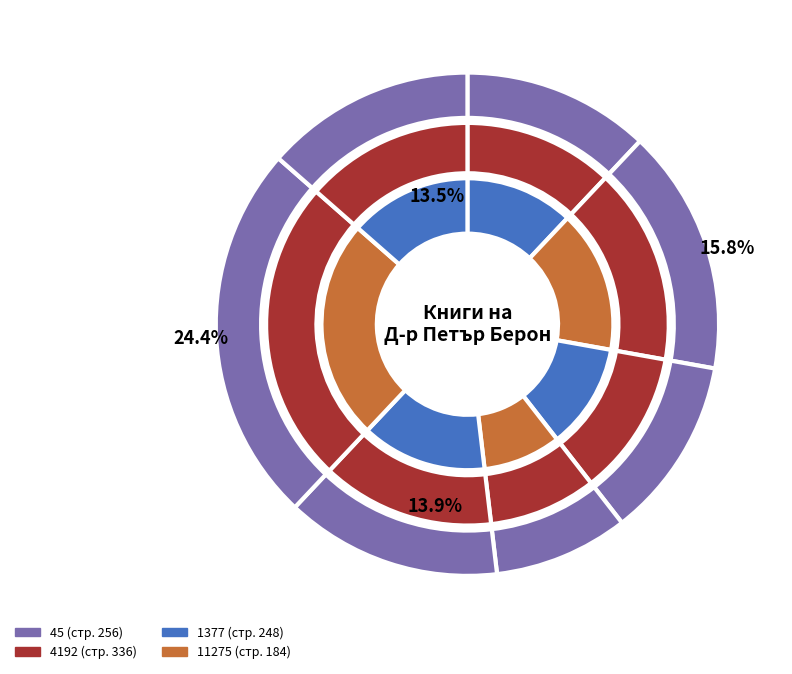

How much of the chart is everything except 4192?

84.2%